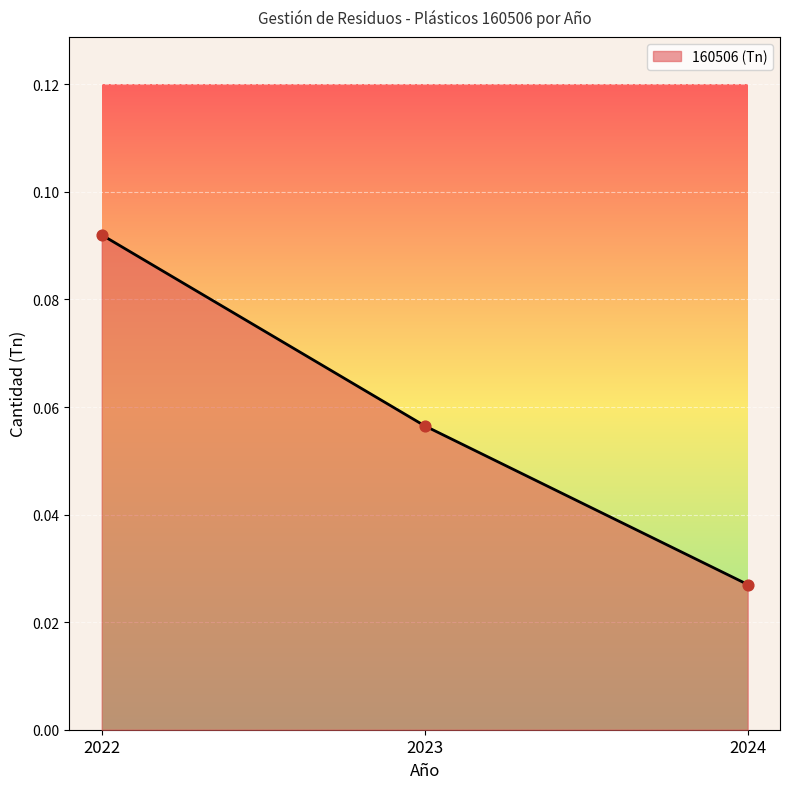

Which has a higher value, 2024 or 2023?

2023